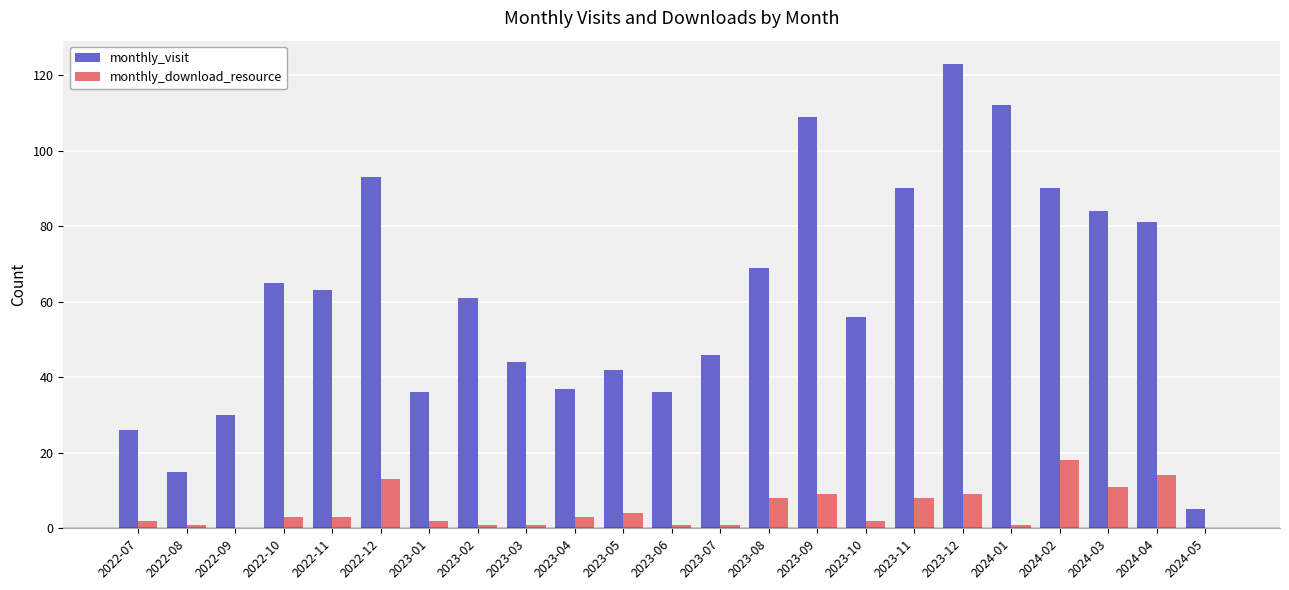

Reading right to left, extract all data points from this chart.

monthly_visit: 2024-05=5	2024-04=81	2024-03=84	2024-02=90	2024-01=112	2023-12=123	2023-11=90	2023-10=56	2023-09=109	2023-08=69	2023-07=46	2023-06=36	2023-05=42	2023-04=37	2023-03=44	2023-02=61	2023-01=36	2022-12=93	2022-11=63	2022-10=65	2022-09=30	2022-08=15	2022-07=26
monthly_download_resource: 2024-05=0	2024-04=14	2024-03=11	2024-02=18	2024-01=1	2023-12=9	2023-11=8	2023-10=2	2023-09=9	2023-08=8	2023-07=1	2023-06=1	2023-05=4	2023-04=3	2023-03=1	2023-02=1	2023-01=2	2022-12=13	2022-11=3	2022-10=3	2022-09=0	2022-08=1	2022-07=2